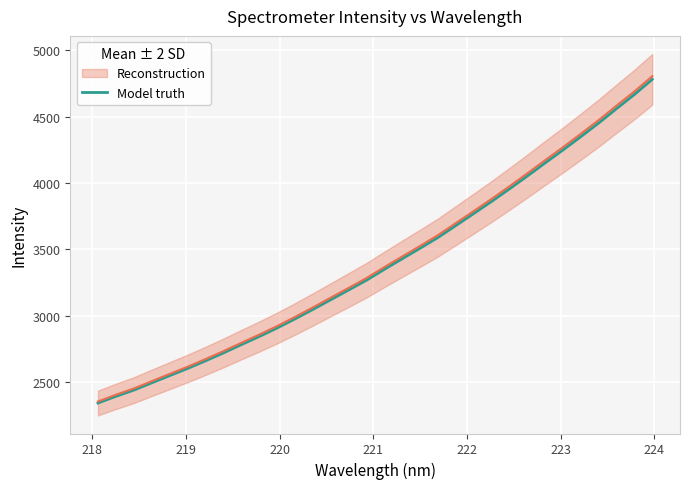

What is the value of the 7th point from the left?

2657.9